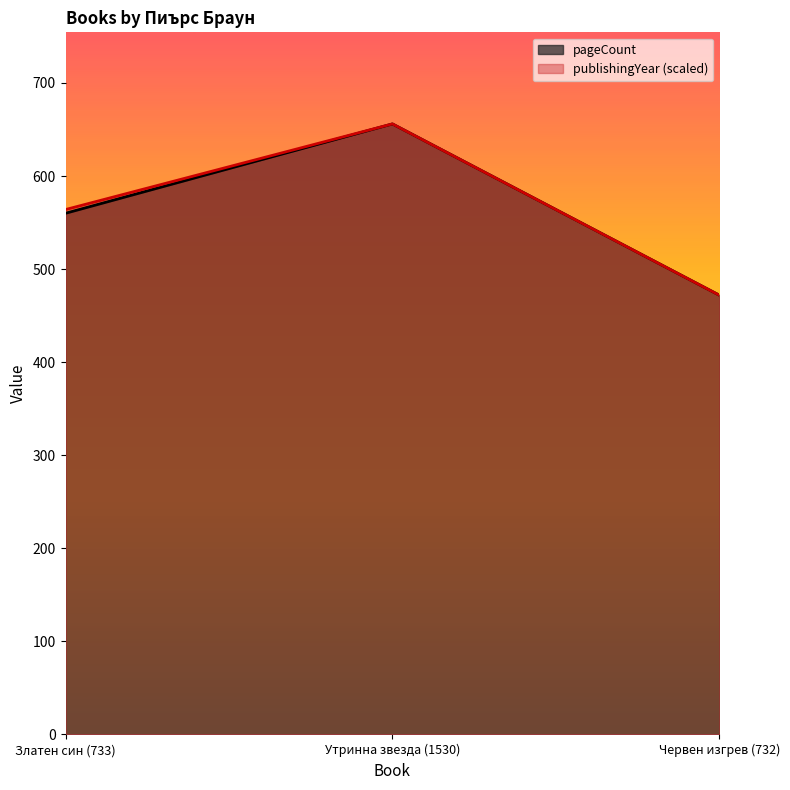

Rank the series by their average value, from lowest to highest.

pageCount, publishingYear